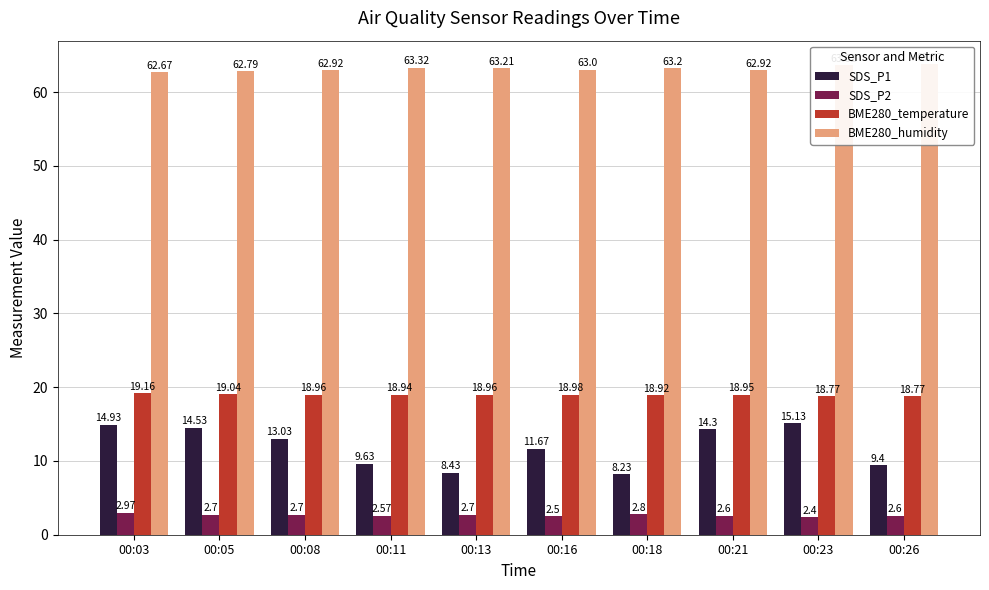

What are all the series names shown in the legend?

SDS_P1, SDS_P2, BME280_temperature, BME280_humidity